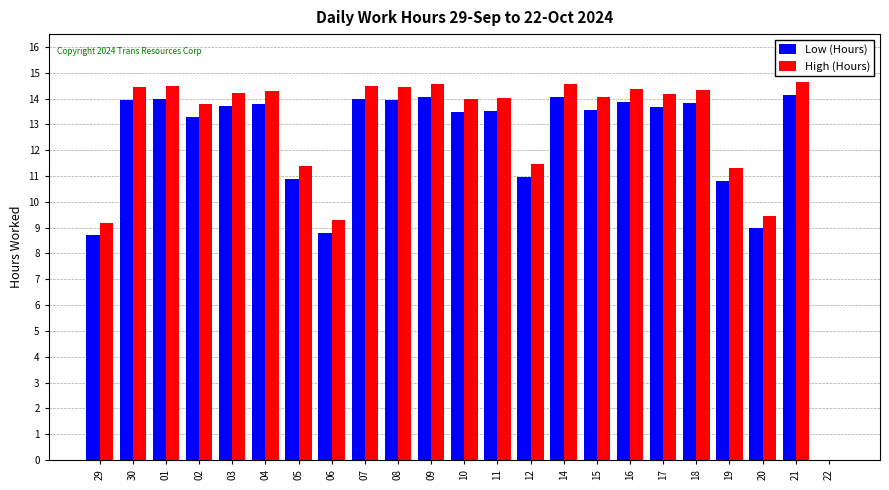

Is the value of Low (Hours) at 02 greater than the value of High (Hours) at 02?

No